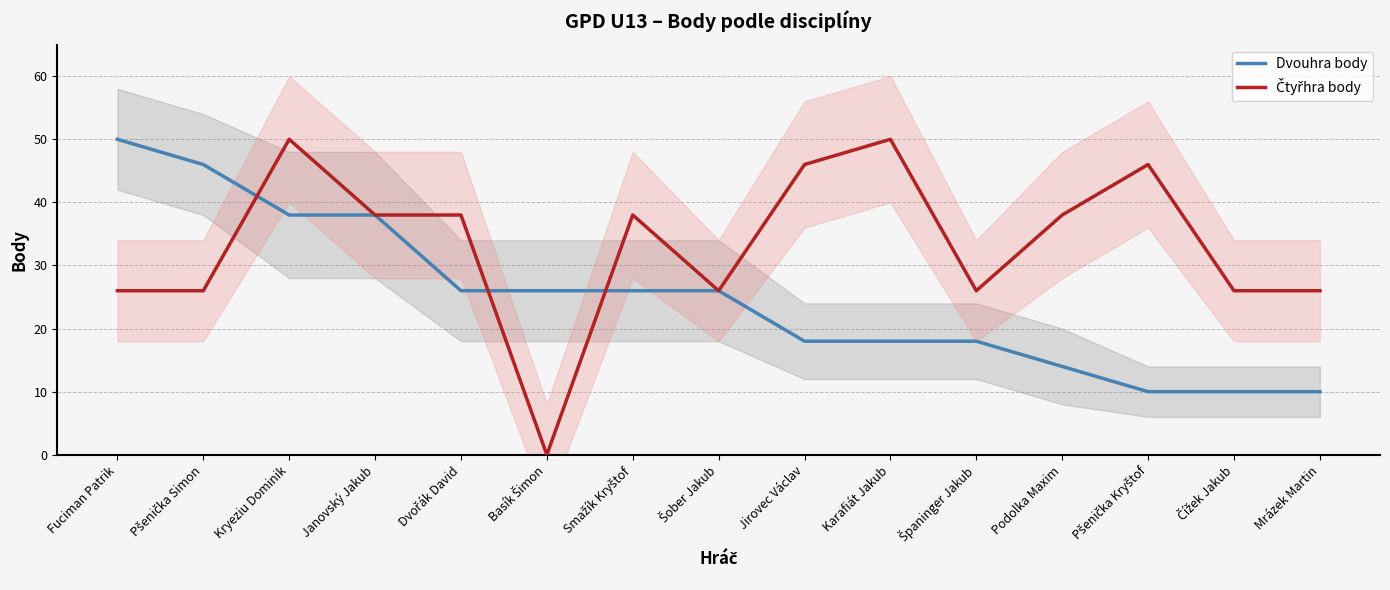

What is the difference between the second highest and second lowest values in the Dvouhra body series?

36